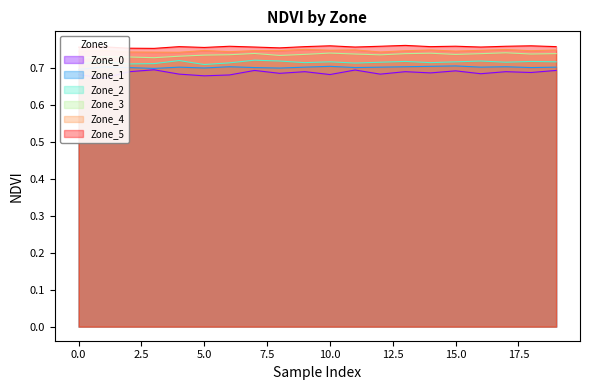

True or false: Zone_5 and Zone_2 cross at least once.

False